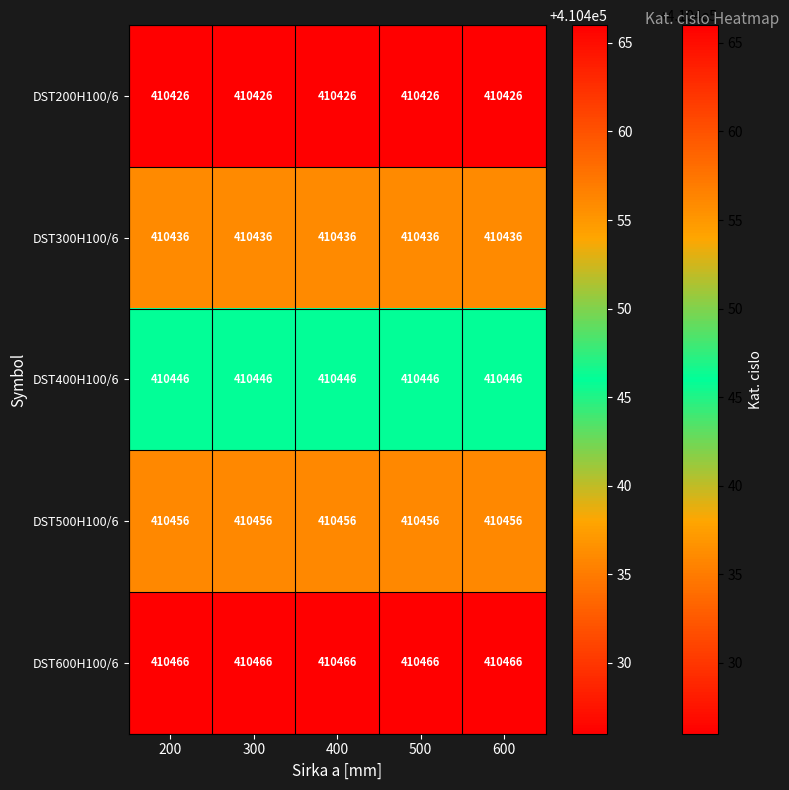

What is the minimum value for DST500H100/6?

410456